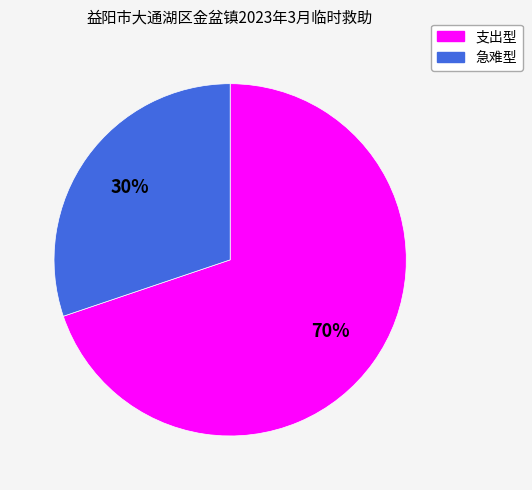

Does any single category account for the majority?

Yes